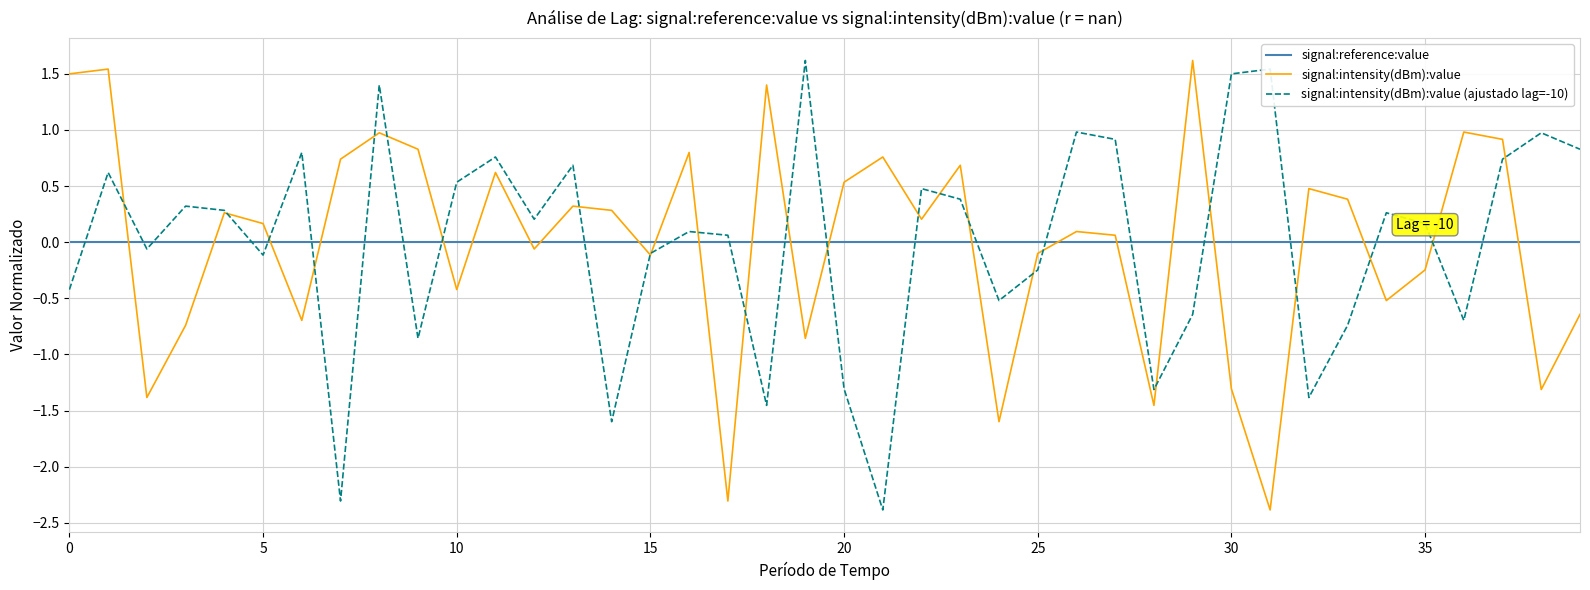

True or false: signal:reference:value and signal:intensity(dBm):value (ajustado lag=-10) cross at least once.

True